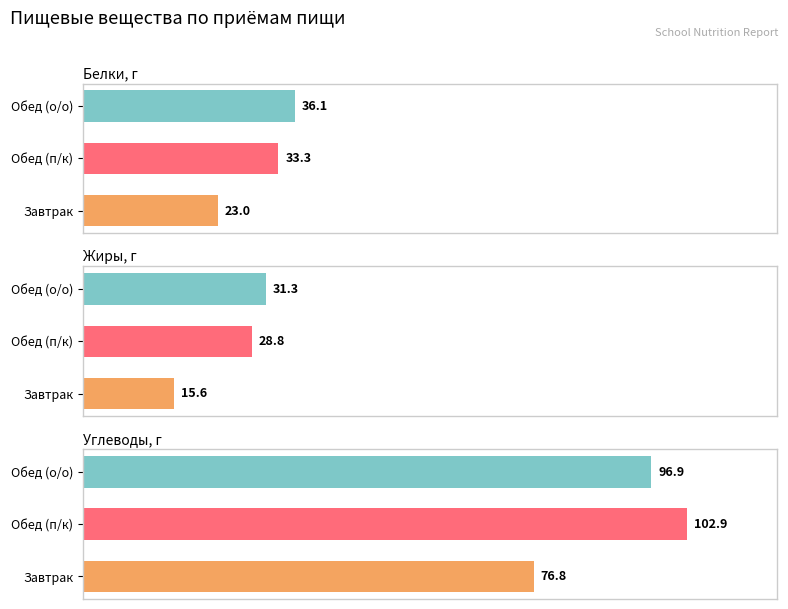

What is the difference between the maximum and minimum values in the Углеводы, г series?

26.1